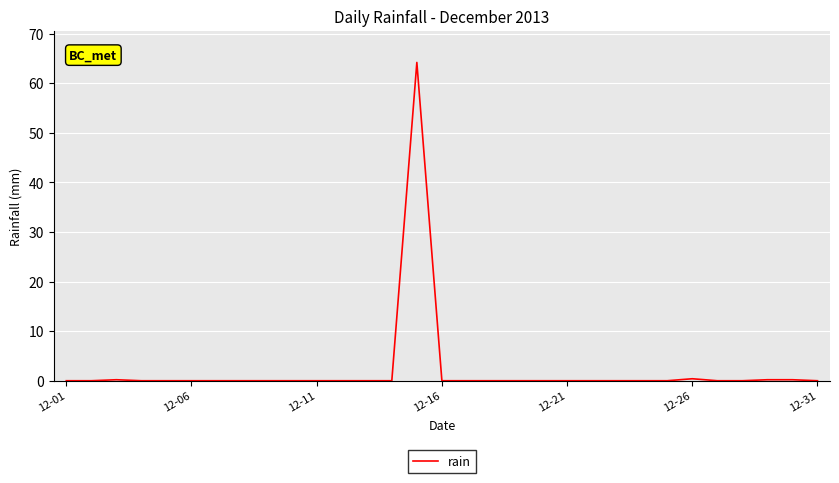

What is the difference between the maximum and minimum values?

64.2